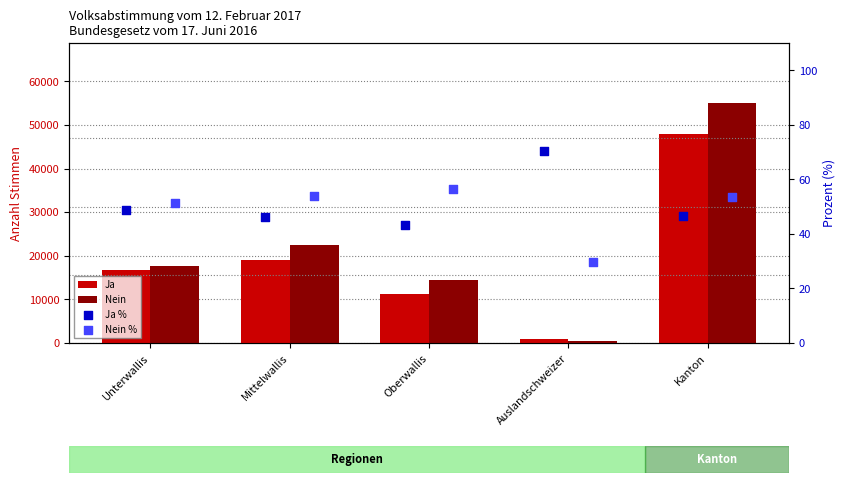

At which category is the sum across all series the highest?

Kanton